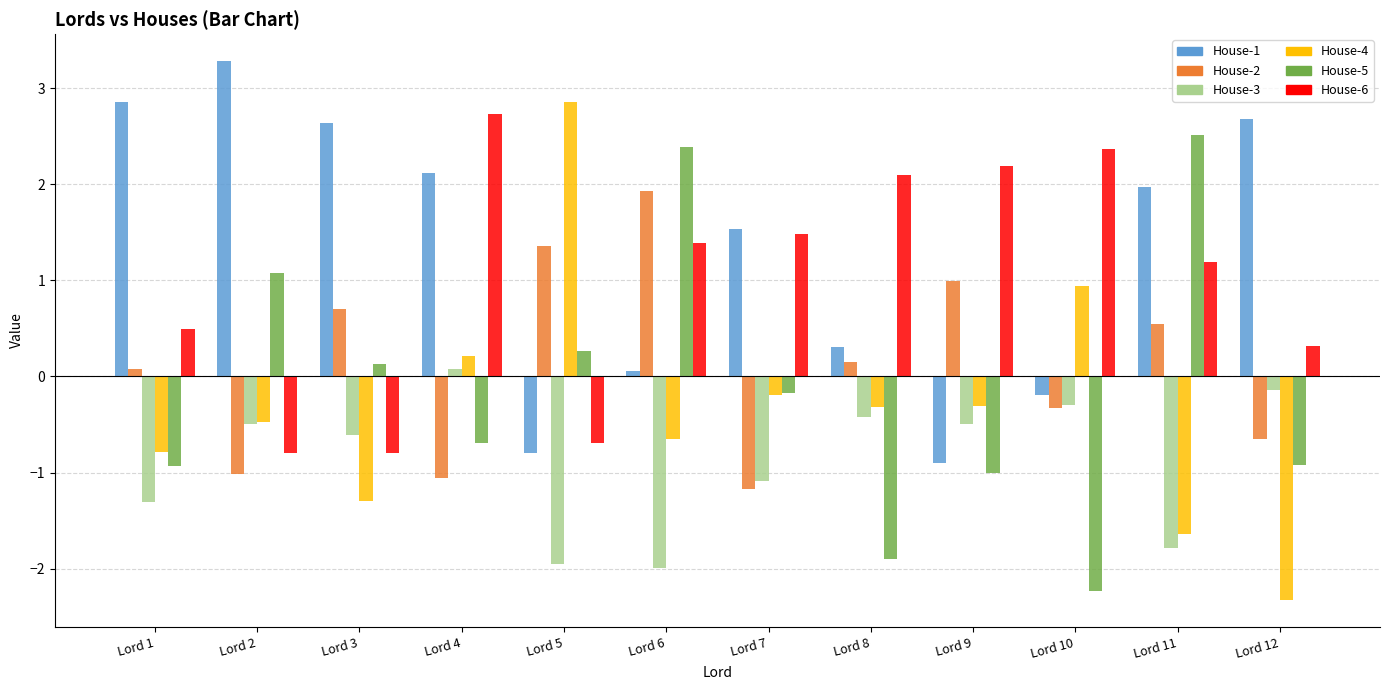

What is the spread (max minus min) of values at Lord 2?

4.3